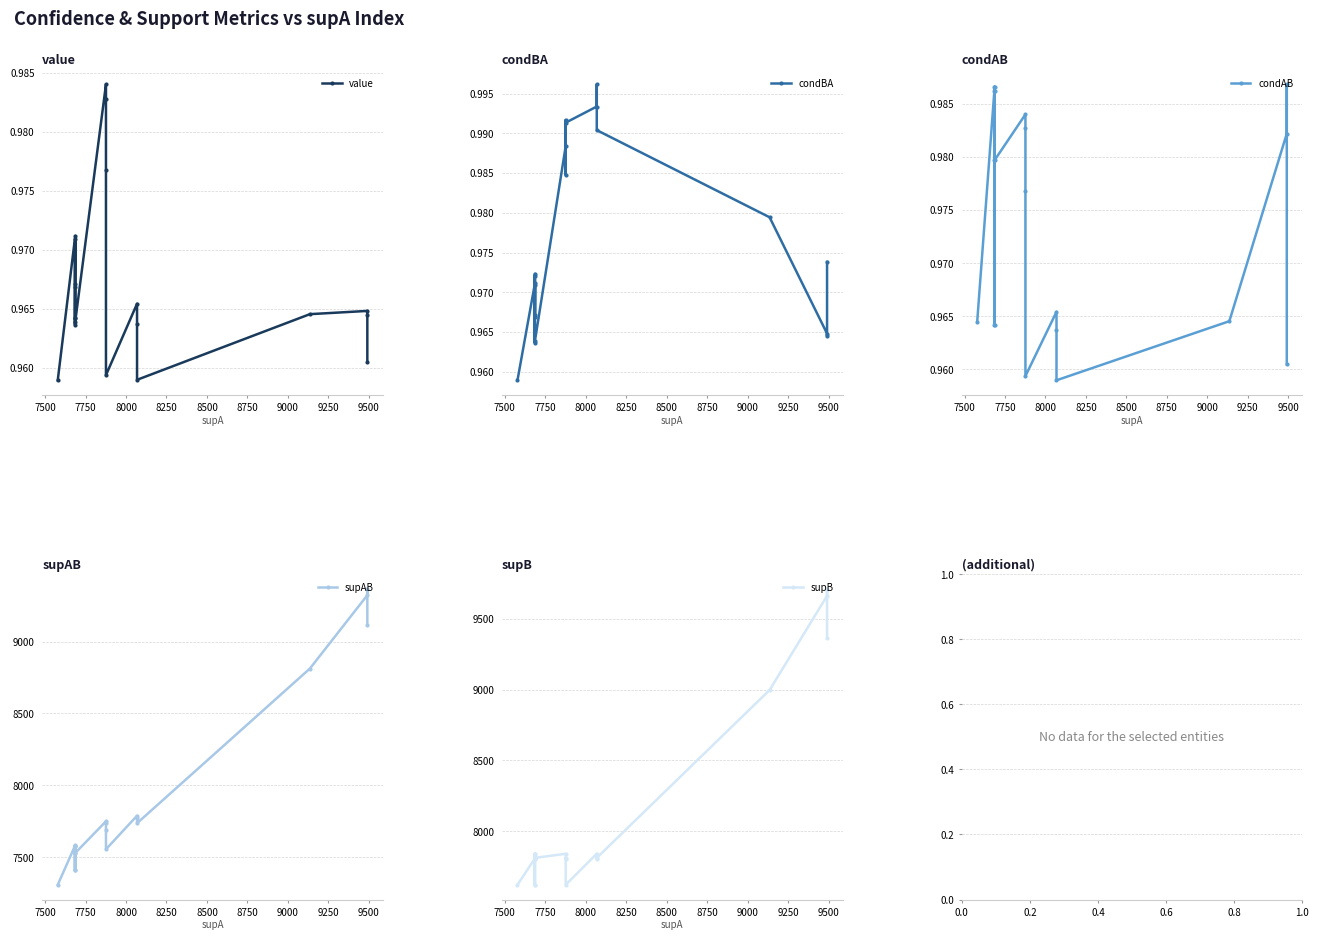

Where is the first local maximum for supAB?

7750